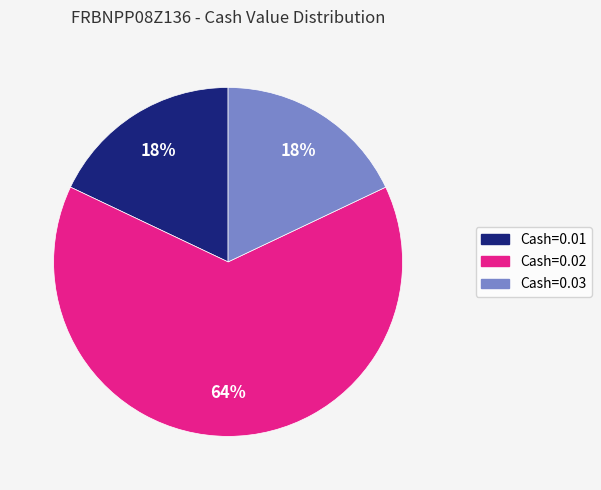

How many slices are in this pie chart?

3